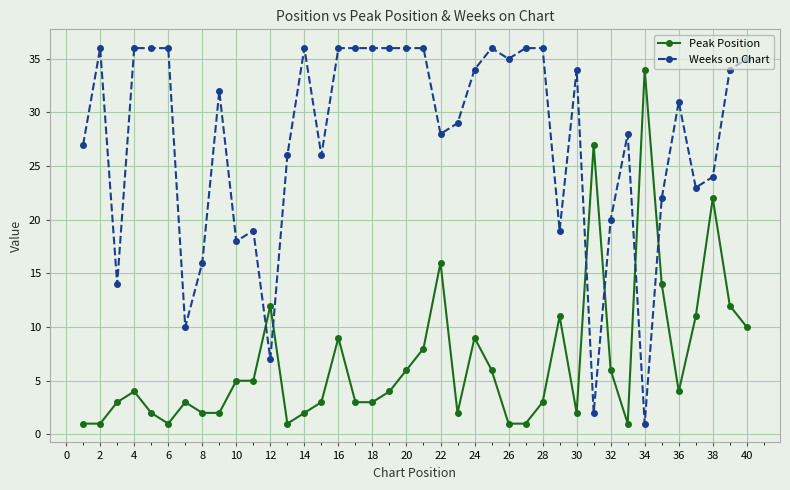

Does the chart have visible grid lines?

Yes